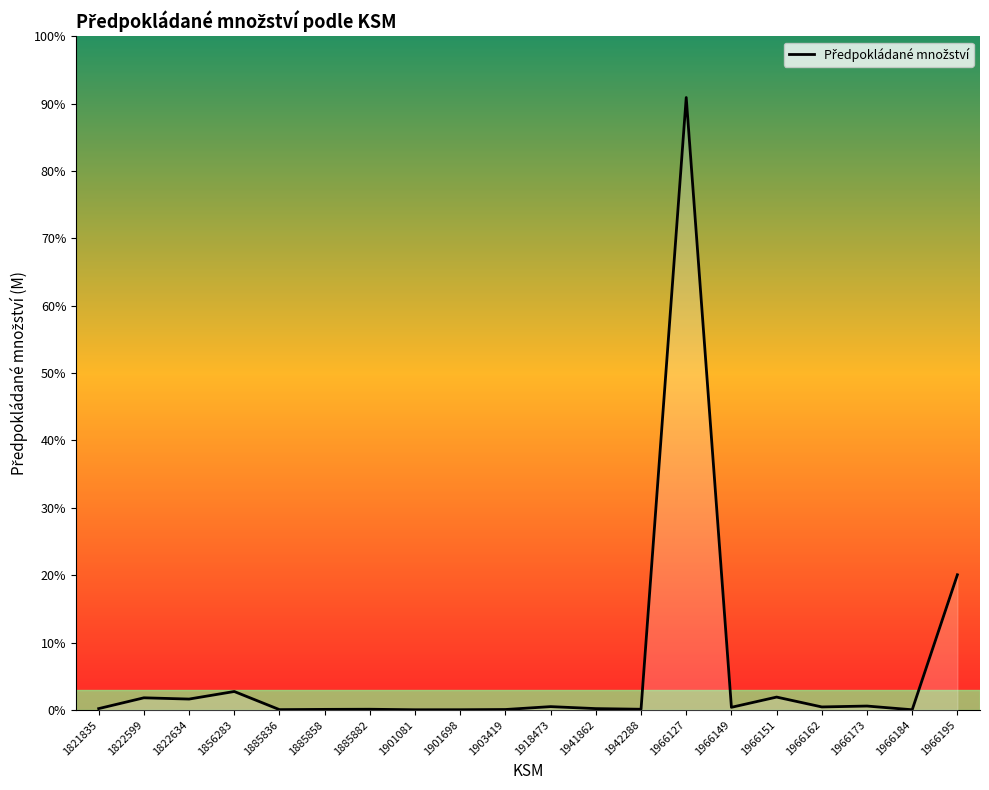

True or false: the data shows 845 at 1822634.

True